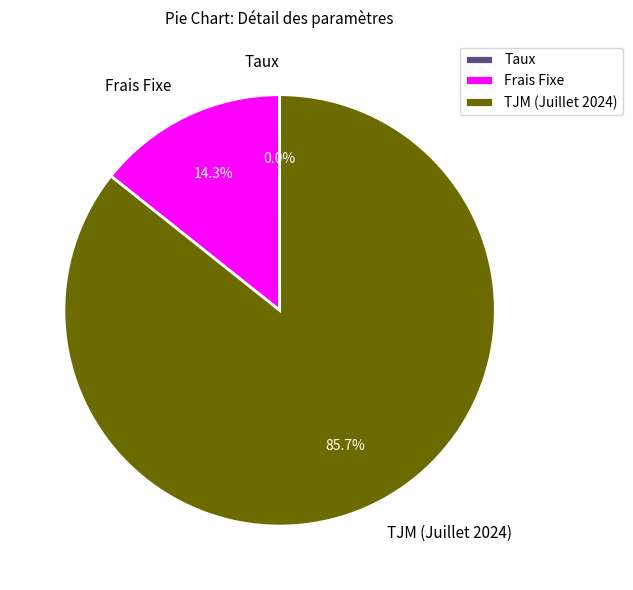

Which category has the biggest portion of the pie?

TJM (Juillet 2024)